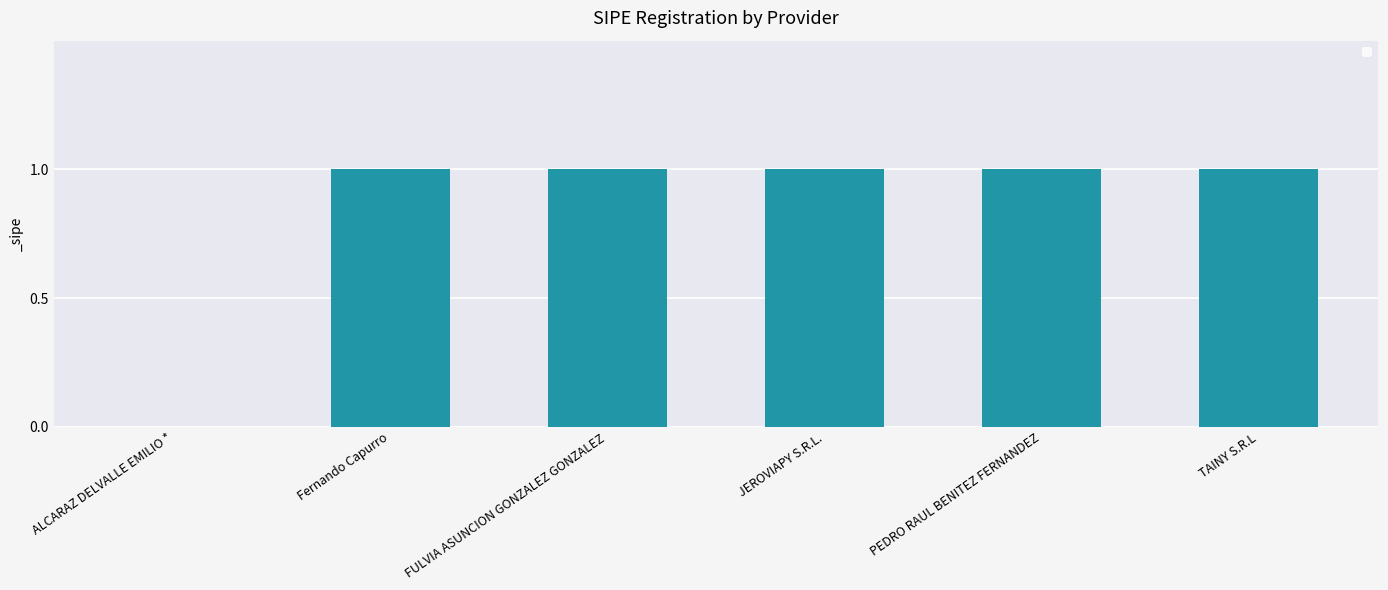

What is the sum of the values at Fernando Capurro and TAINY S.R.L?

2